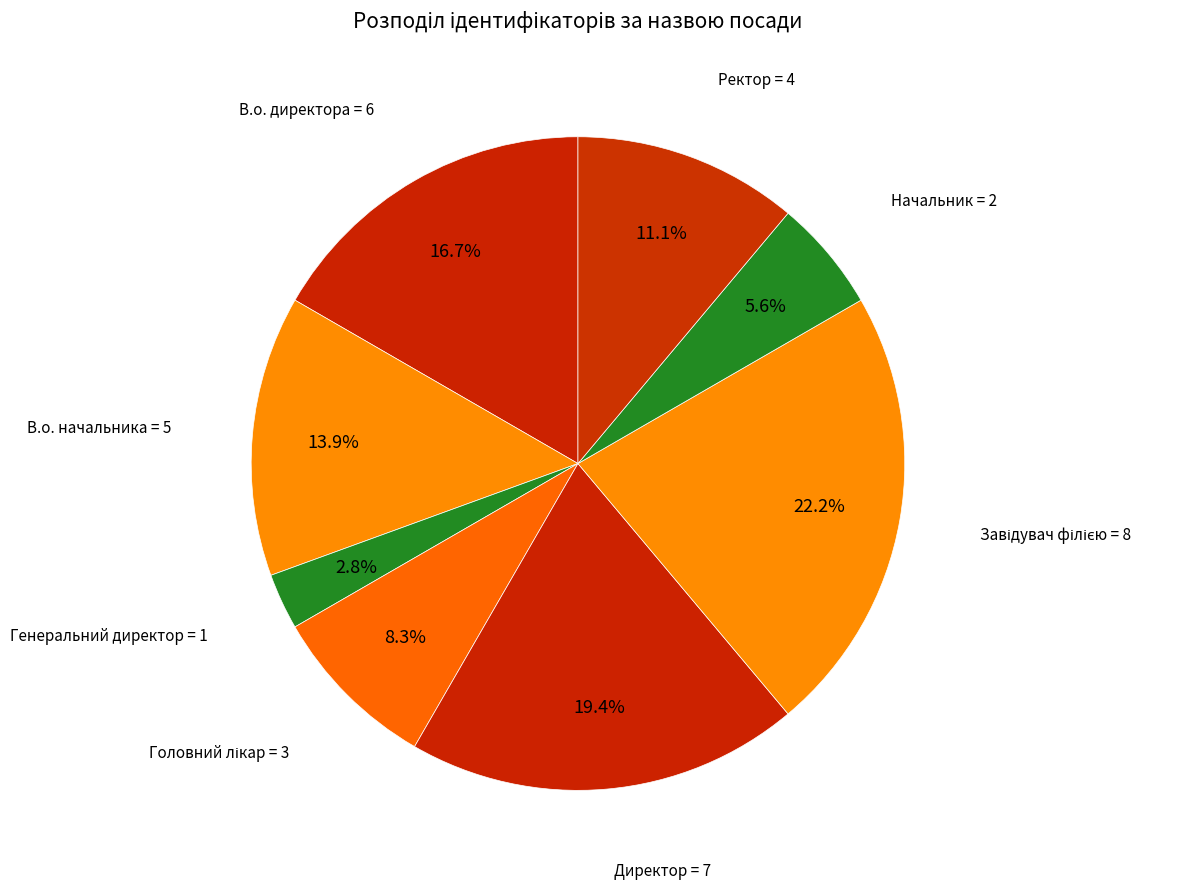

Rank the categories by value from lowest to highest.

Генеральний директор, Начальник, Головний лікар, Ректор, В.о. начальника, В.о. директора, Директор, Завідувач філією